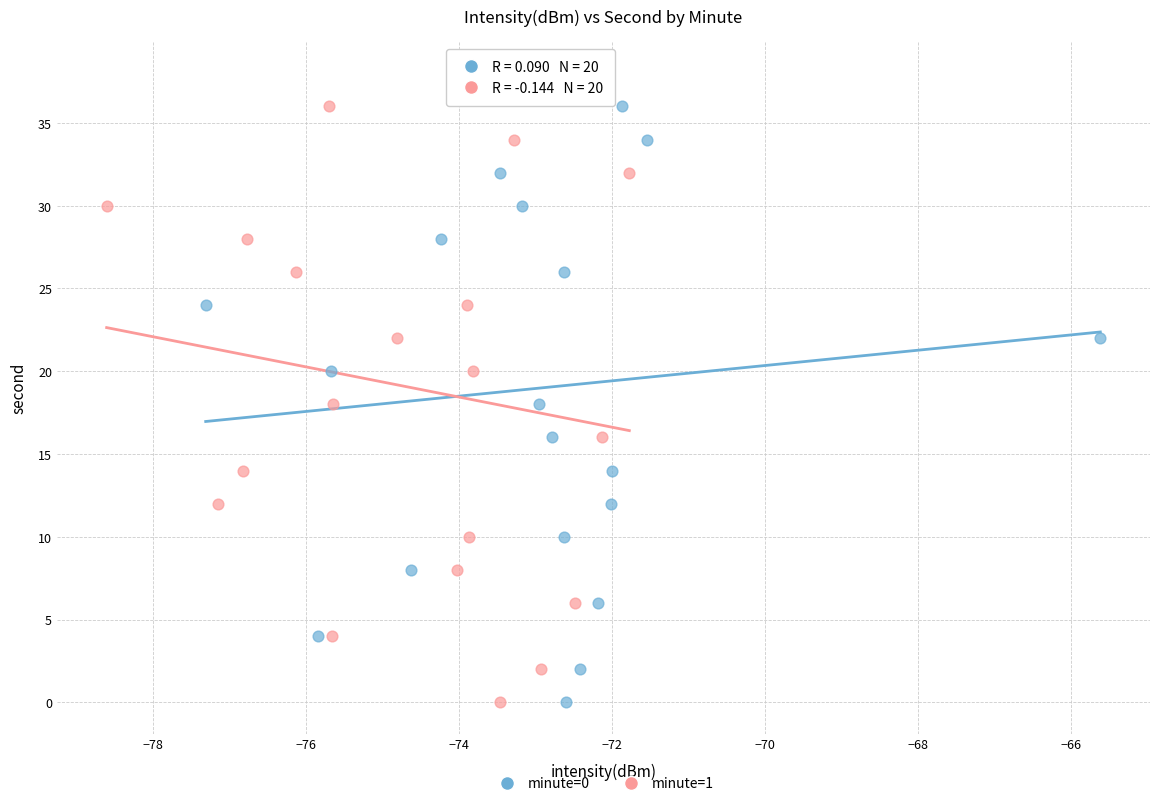

What are all the series names shown in the legend?

minute=0, minute=1